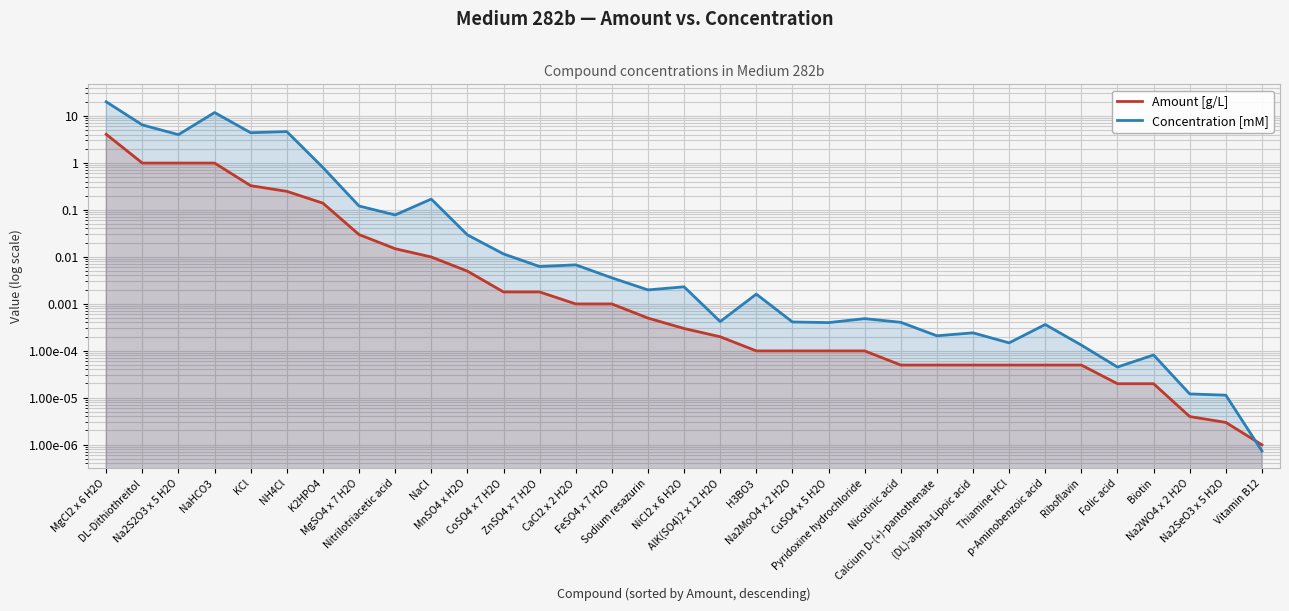

The Amount [g/L] series shows 0.0 at Vitamin B12. True or false?

True